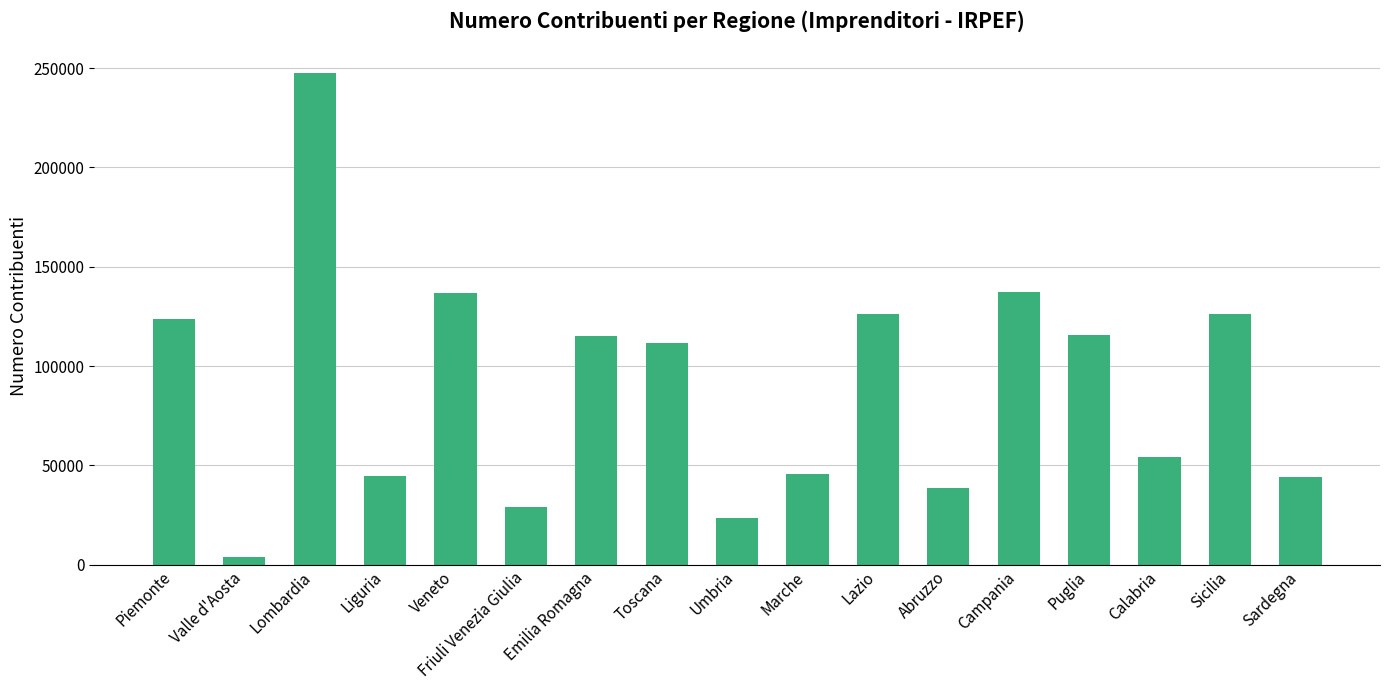

The value at Piemonte is 123615. True or false?

True